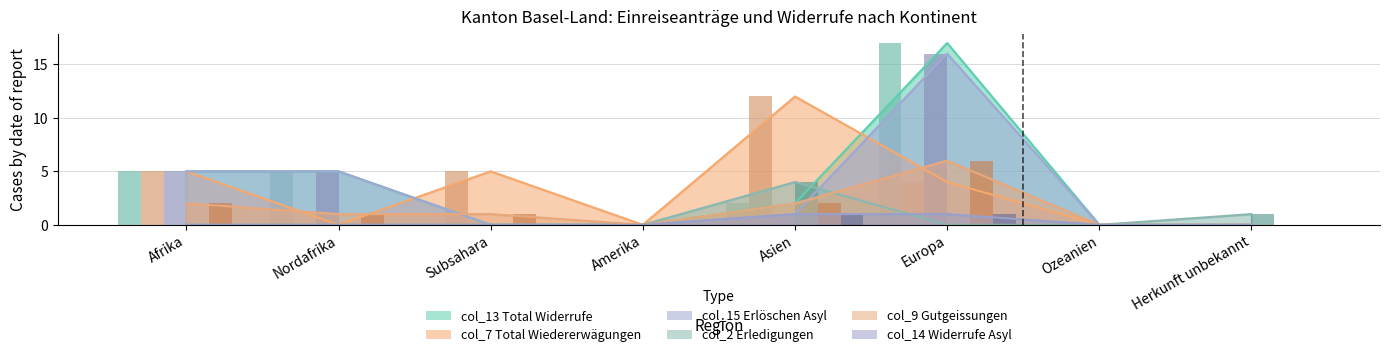

Is it true that col_7 (Total Wiedererwägungs) equals 6 at Ozeanien?

False